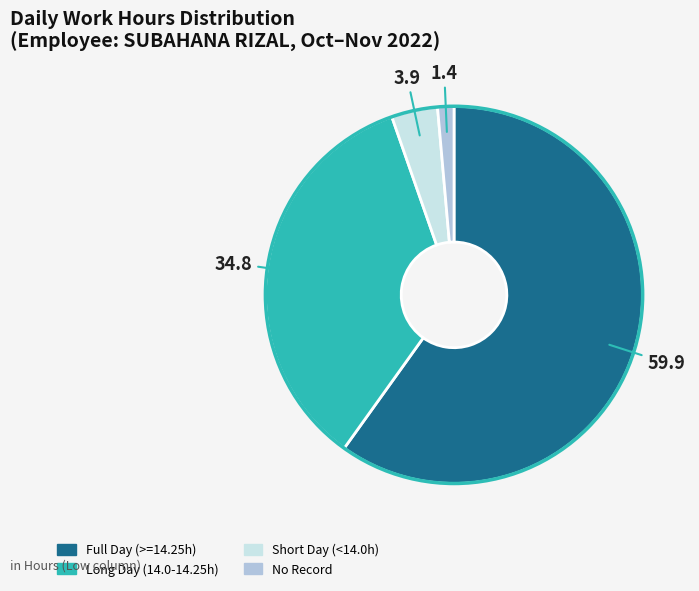

Does any single category account for the majority?

Yes